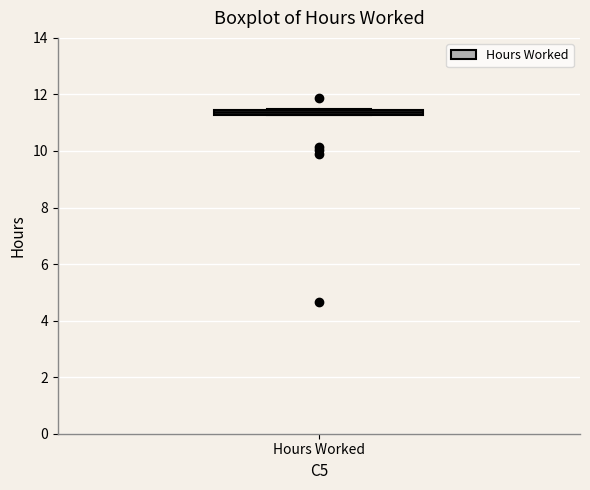

Where is the lower edge of the box for Hours Worked on the y-axis? The values are not printed on the chart, so give them approximately, as read against the axis.

11.2